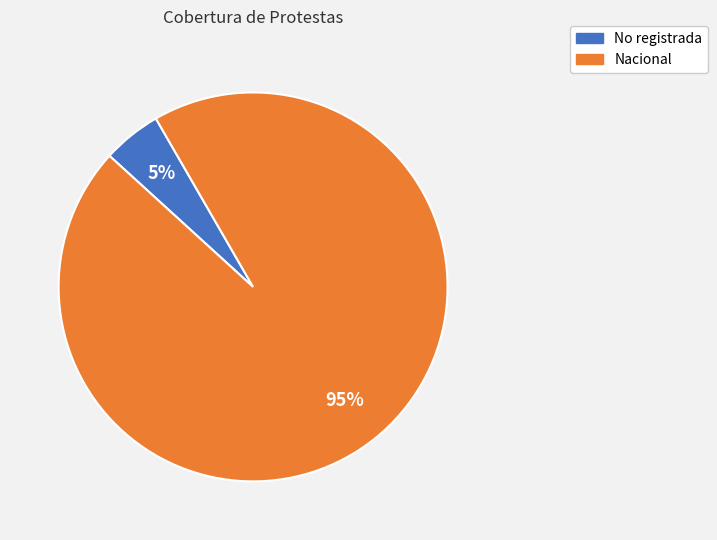

How many segments does this pie chart have?

2